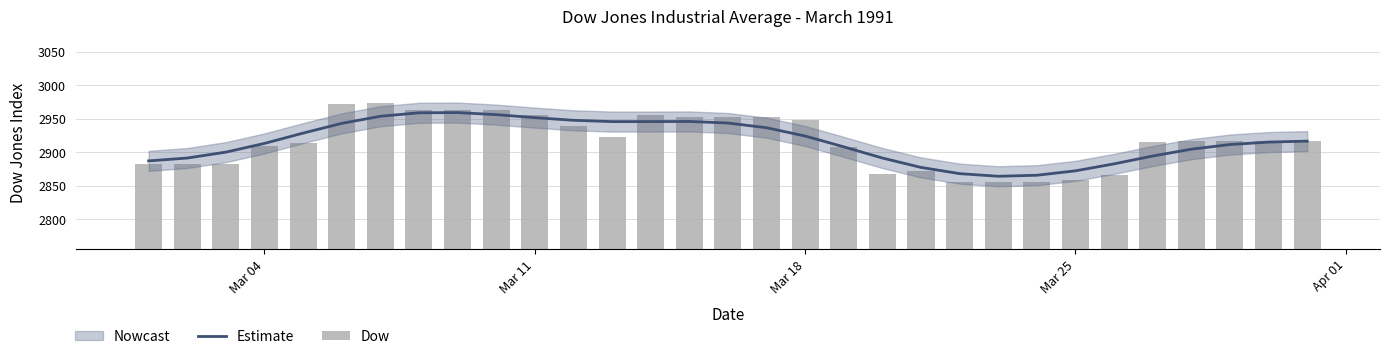

Which series has the largest range (max minus min)?

Dow